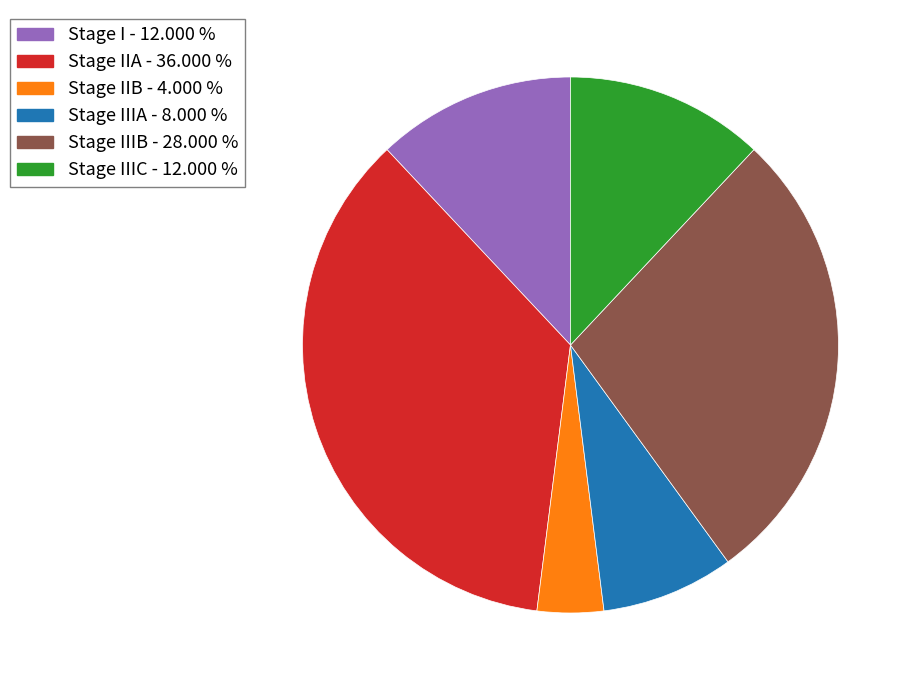

Which has a higher value, Stage I - 12.000 % or Stage IIIA - 8.000 %?

Stage I - 12.000 %